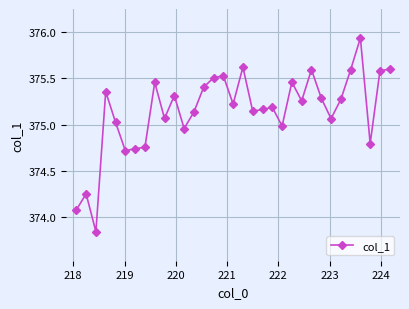

What is the sum of all values?

12379.8